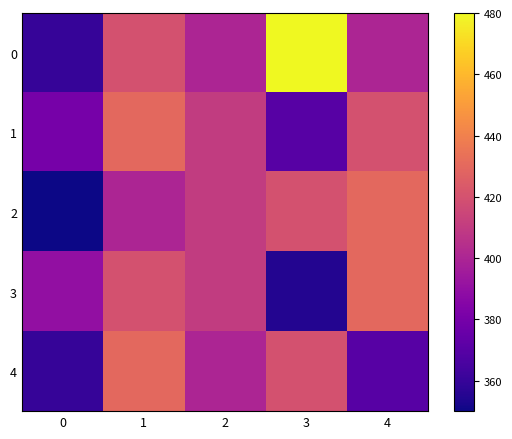

How many distinct data groups are displayed?

5